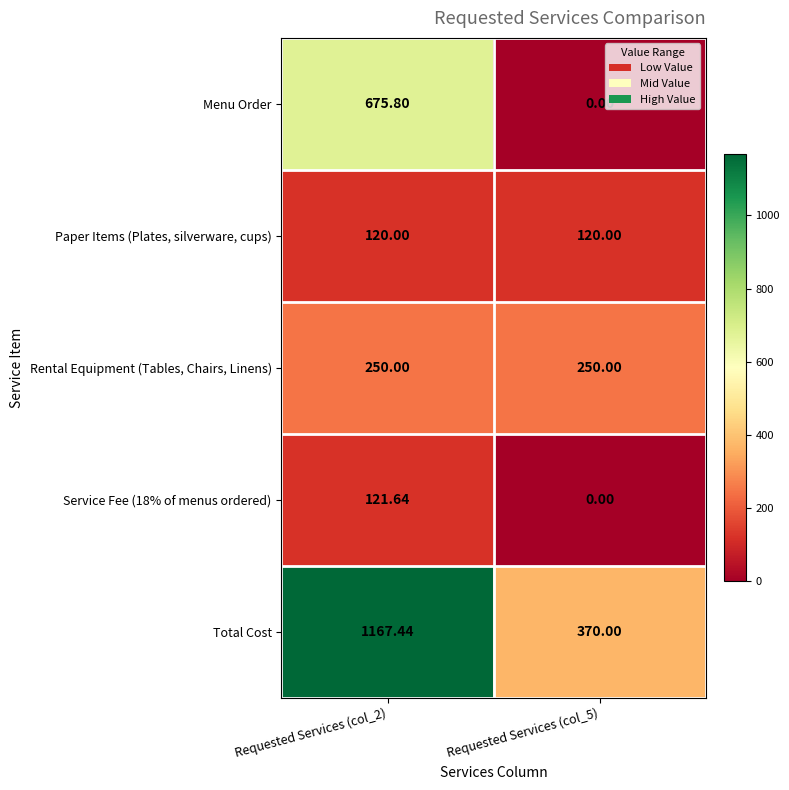

Which series has the largest range (max minus min)?

Total Cost